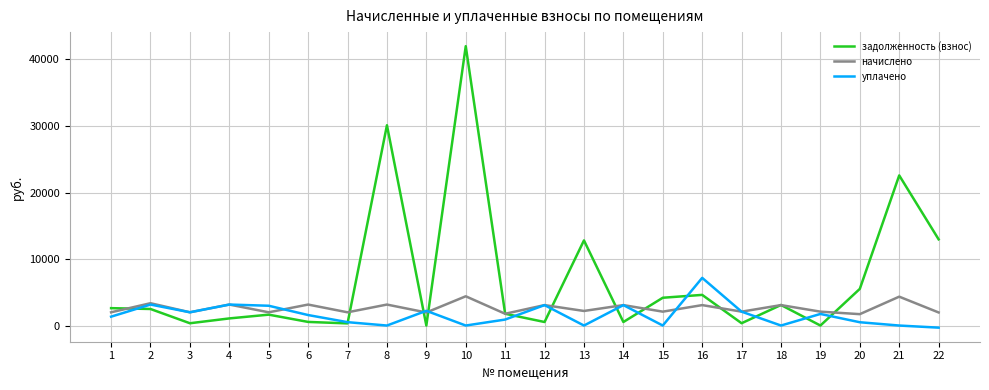

What is the average value of the задолженность (взнос) series?

6819.5